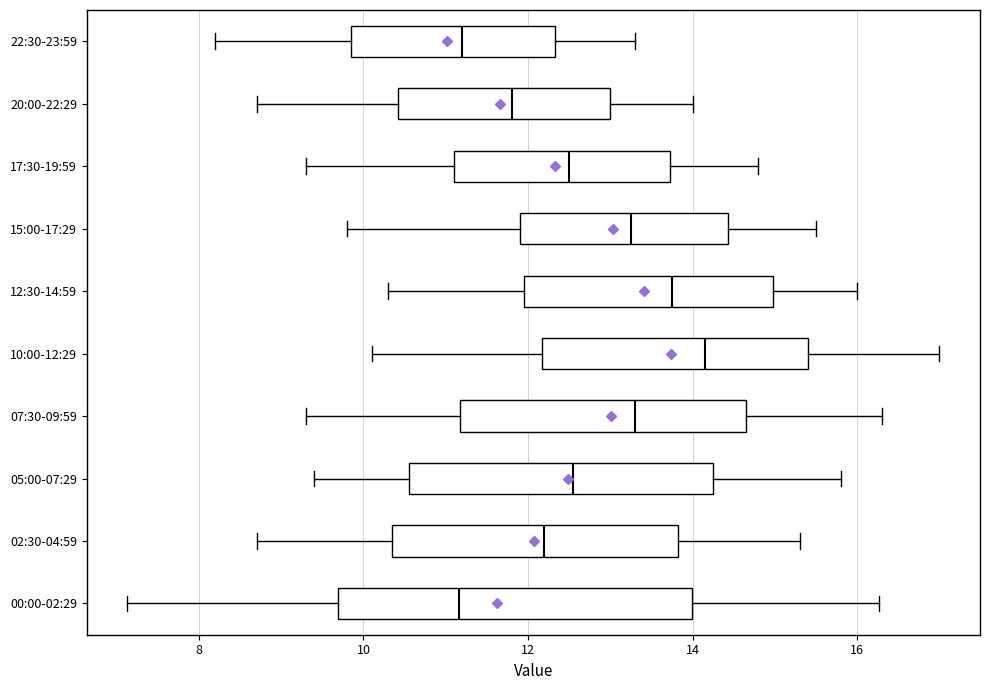

Reading bottom to top, transcribe this box plot: for each box, give where its median line is, the range the box spans, and where its two whiskers end, as read against the x-axis. The values are not printed on the chart, so give them approximately, as read against the axis.

00:00-02:29: median 11.2, box 9.6 to 14.0, whiskers 7.2 to 16.2
02:30-04:59: median 12.2, box 10.4 to 13.8, whiskers 8.8 to 15.4
05:00-07:29: median 12.6, box 10.6 to 14.2, whiskers 9.4 to 15.8
07:30-09:59: median 13.4, box 11.2 to 14.6, whiskers 9.4 to 16.4
10:00-12:29: median 14.2, box 12.2 to 15.4, whiskers 10.2 to 17.0
12:30-14:59: median 13.8, box 12.0 to 15.0, whiskers 10.4 to 16.0
15:00-17:29: median 13.2, box 12.0 to 14.4, whiskers 9.8 to 15.6
17:30-19:59: median 12.6, box 11.2 to 13.8, whiskers 9.4 to 14.8
20:00-22:29: median 11.8, box 10.4 to 13.0, whiskers 8.8 to 14.0
22:30-23:59: median 11.2, box 9.8 to 12.4, whiskers 8.2 to 13.4